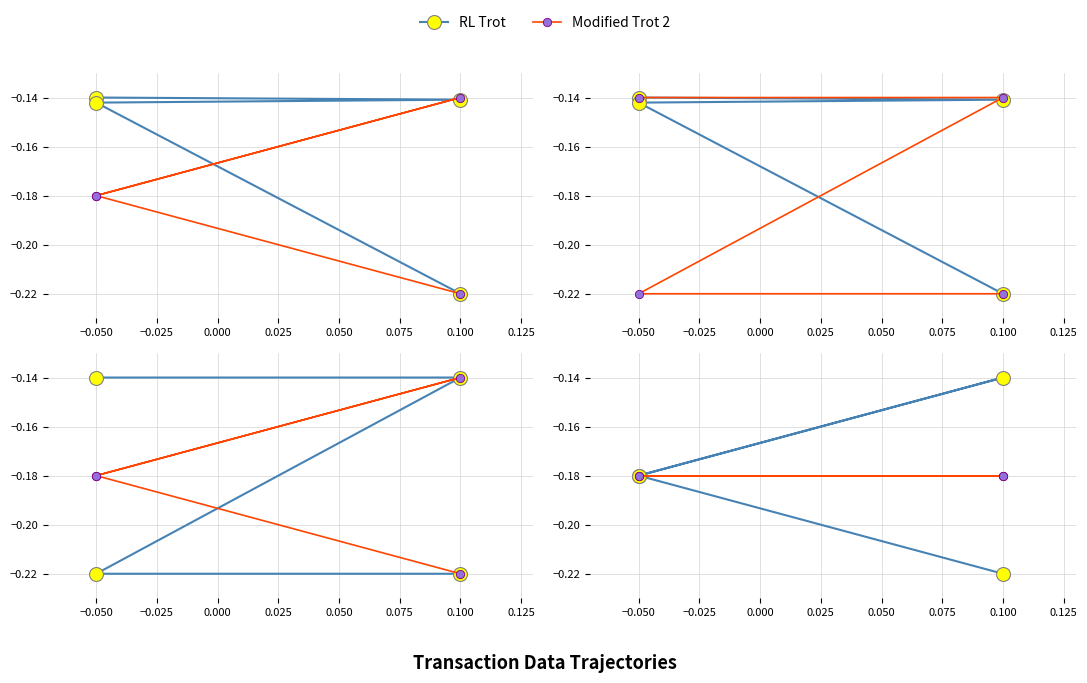

What is the total value across all series at 0.100?

-0.3